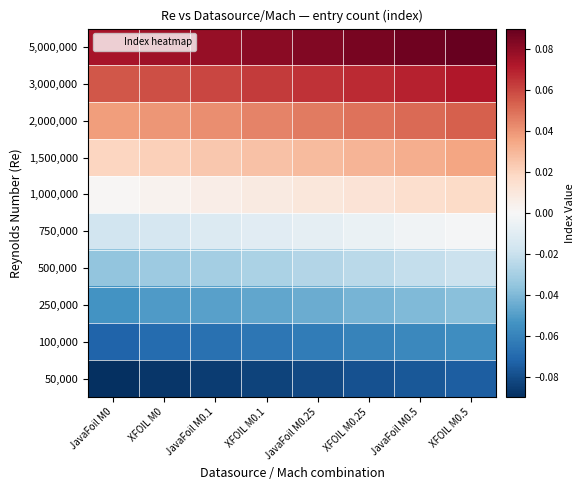

At which category is the sum across all series the highest?

XFOIL M0.5